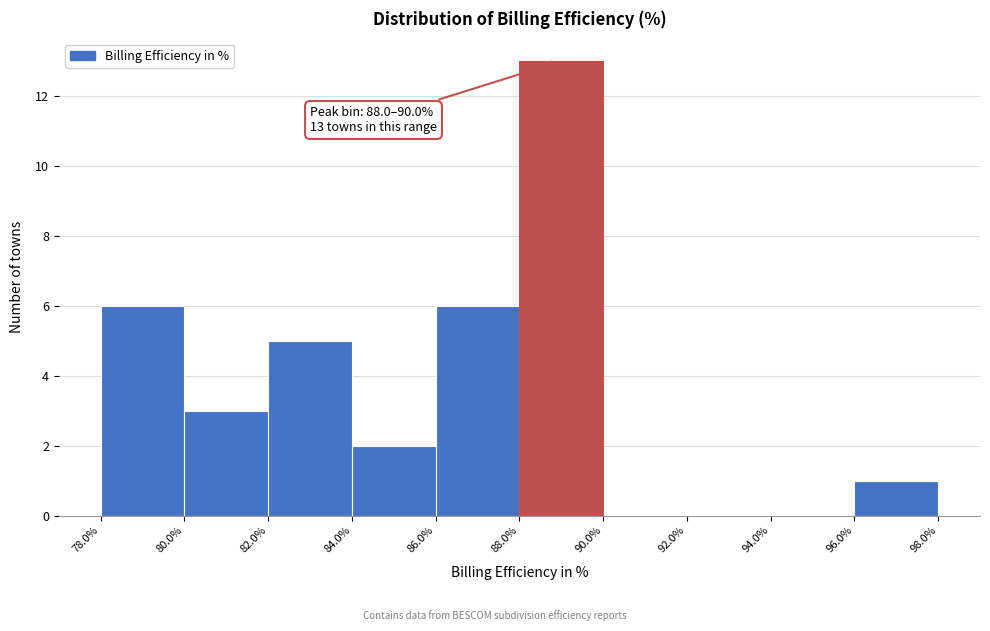

Over which range of the x-axis is the bar tallest?

88.0% to 90.0%